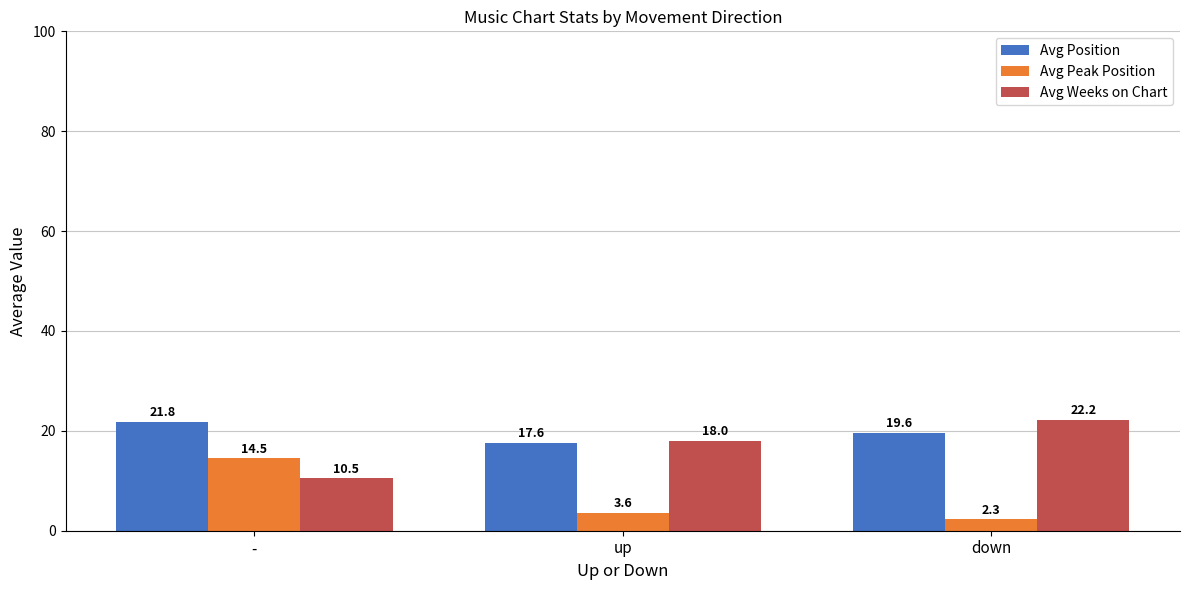

Does the chart contain stacked bars?

No